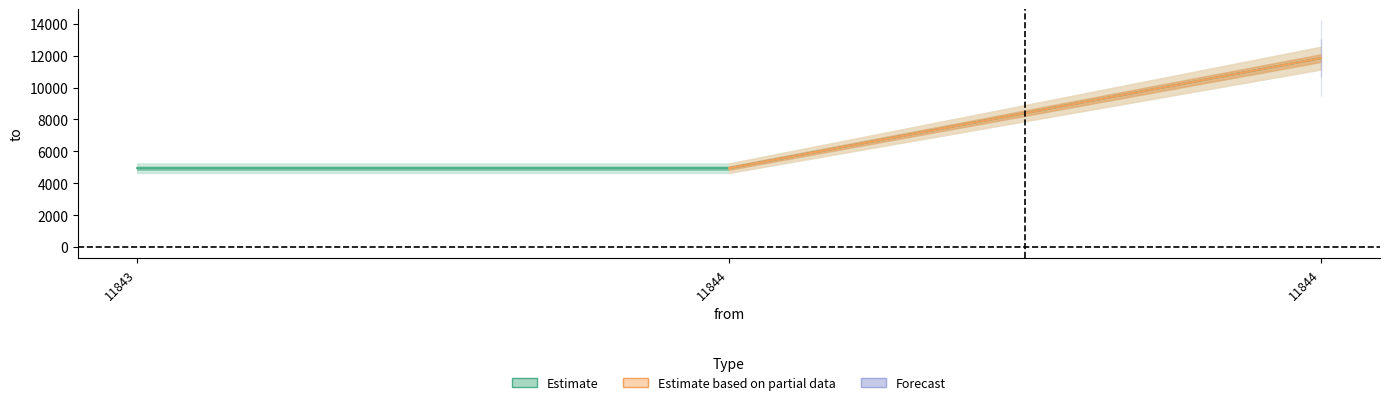

Is it true that the value at 11843 is 7493?

False